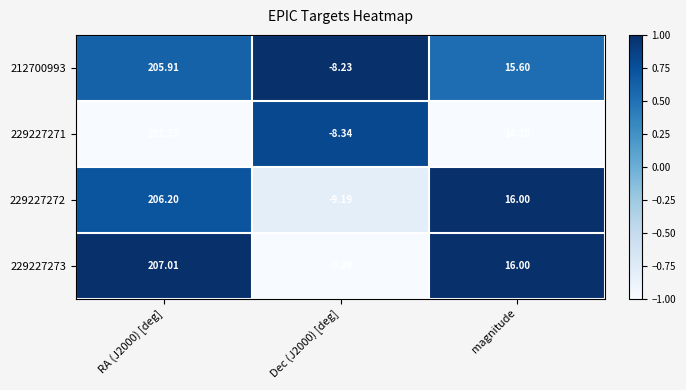

How many positive values does the 229227273 series have?

2